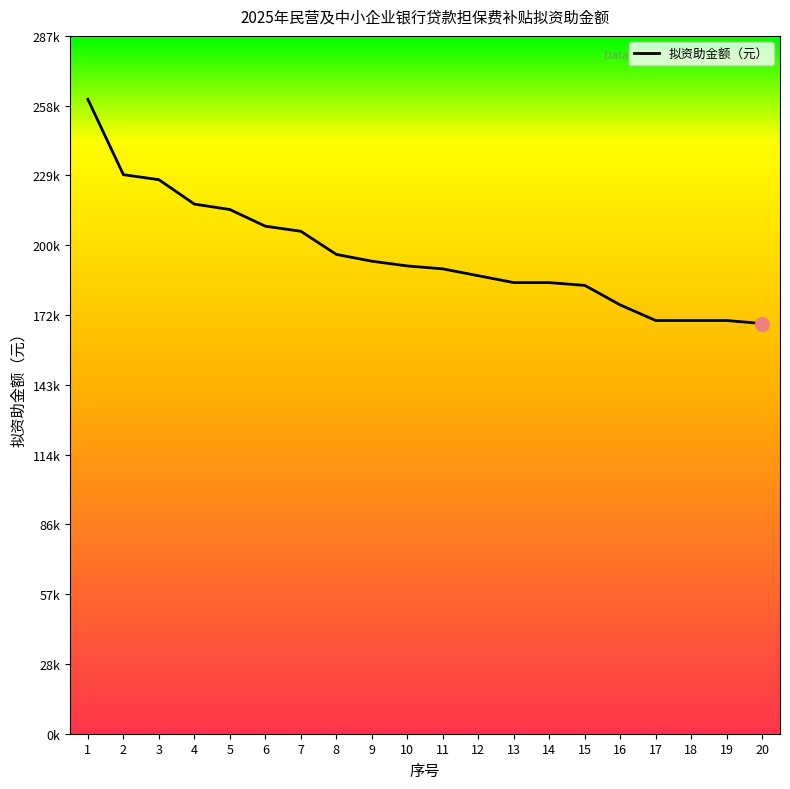

What is the change in value from 5 to 11?

-24410